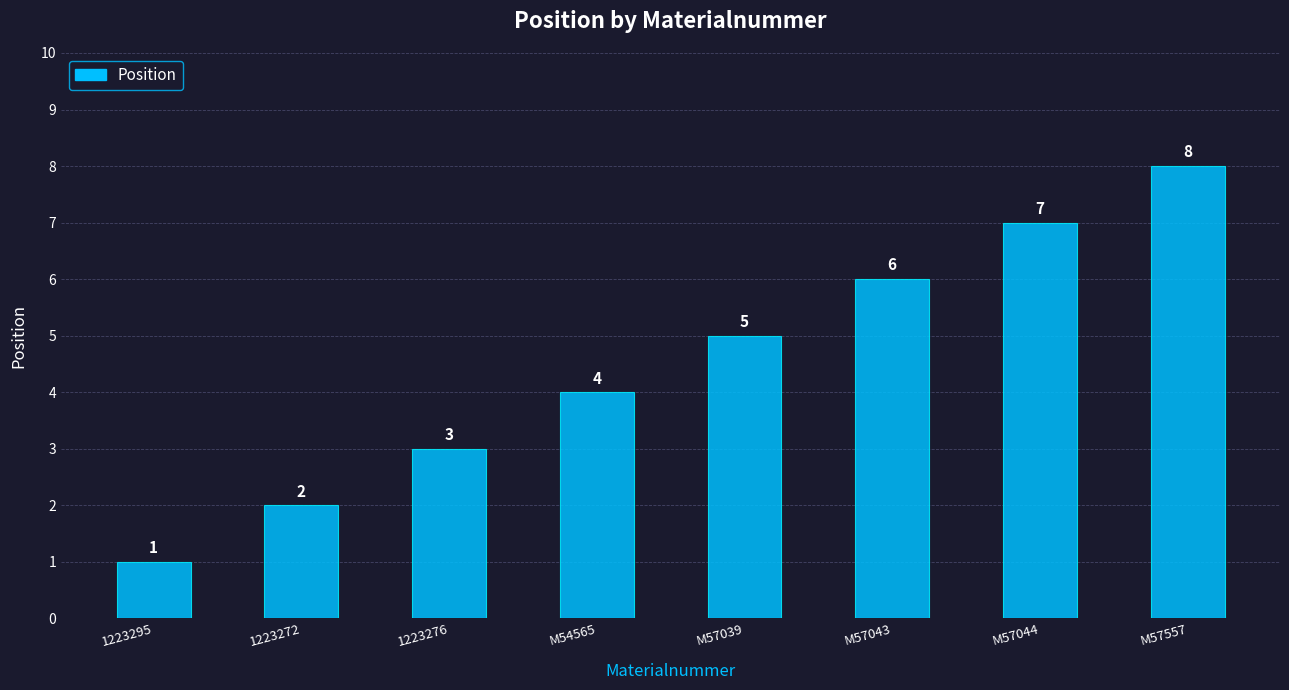

What is the difference between the second highest and second lowest values?

5